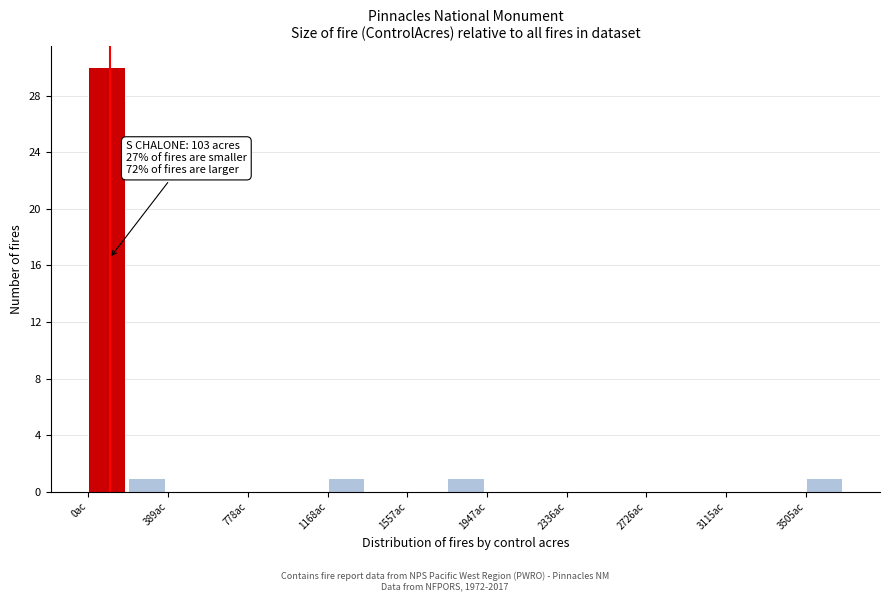

Around what value on the x-axis is the tallest bar? Give the approximate position of its centre, as read against the axis.

100